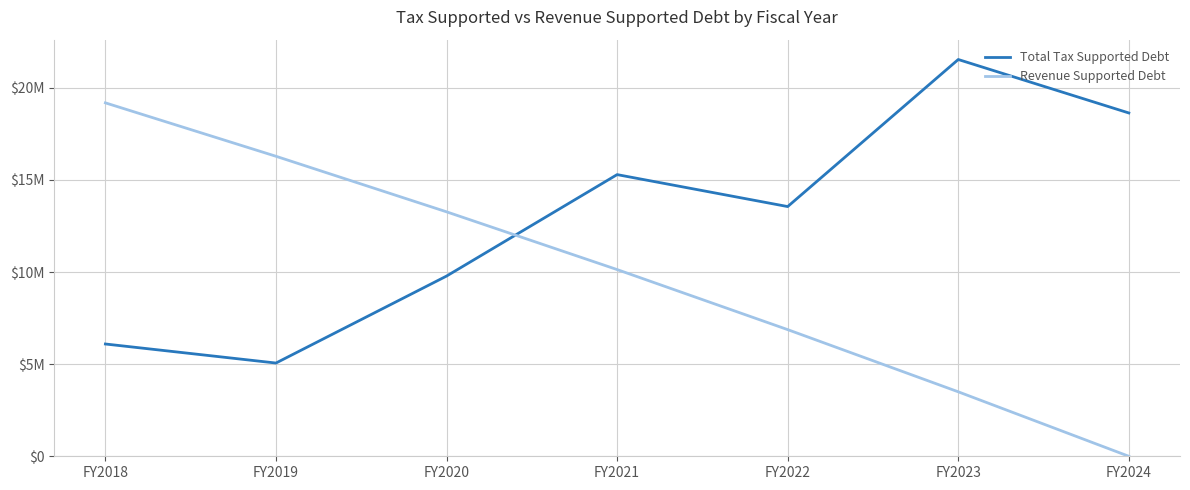

Where does the Total Tax Supported Debt series first go above 13555000?

FY2021